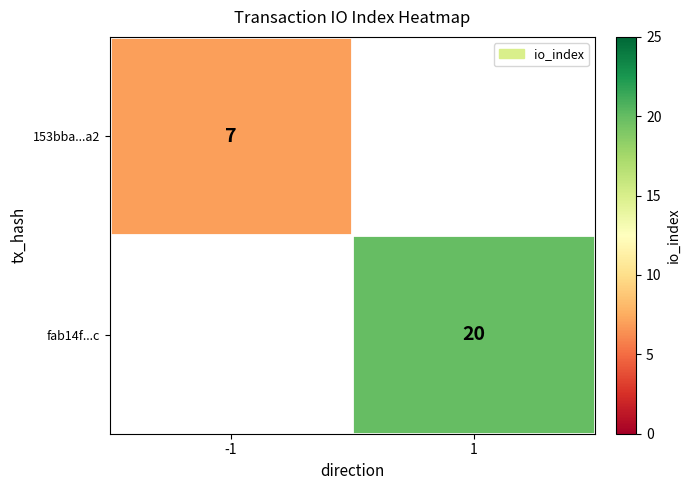

The value of 153bba...a2 at -1 is 2. True or false?

False